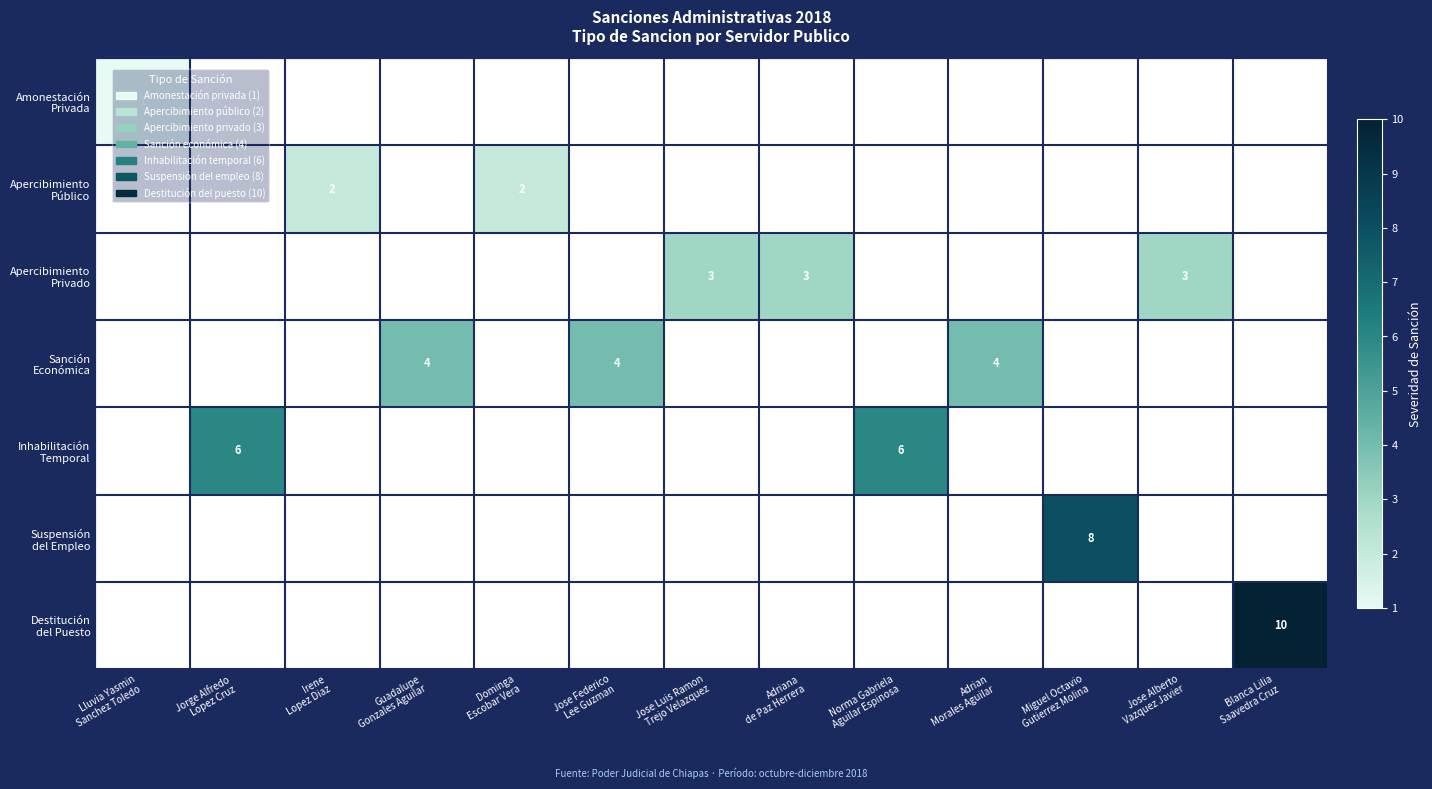

Which series has the widest spread of values?

Amonestación Privada